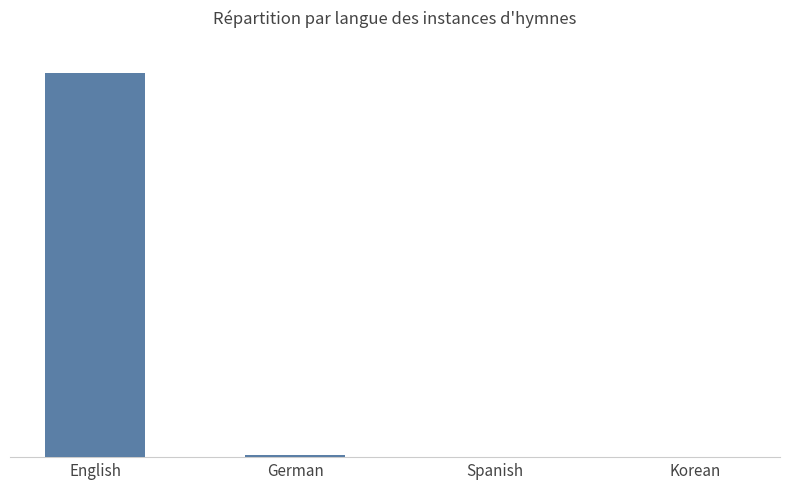

Which category has the lowest value across all series?

Spanish